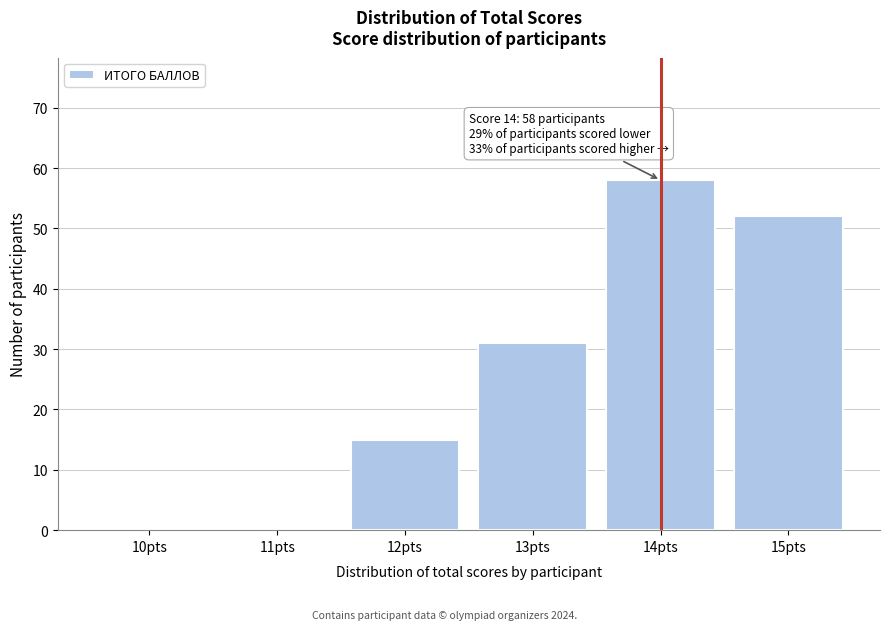

Reading left to right, list all the values displayed in this chart.

10pts=0	11pts=0	12pts=15	13pts=31	14pts=58	15pts=52